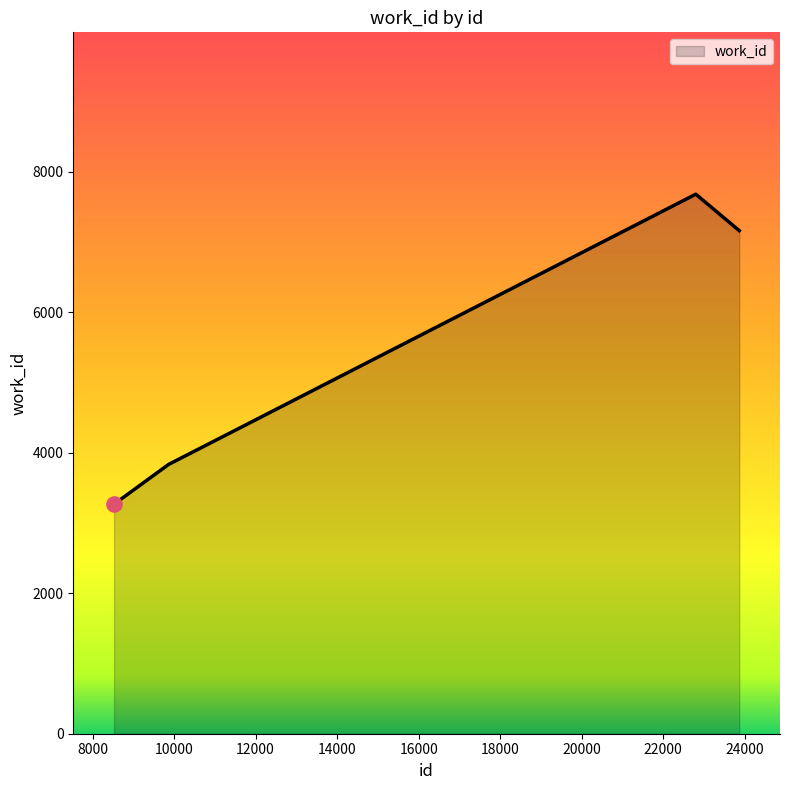

What is the maximum value shown in the chart?

7682